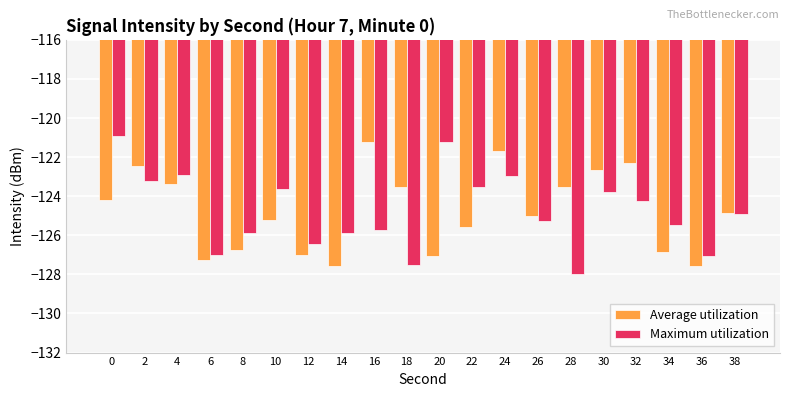

The Average utilization series shows -191.1 at 8. True or false?

False